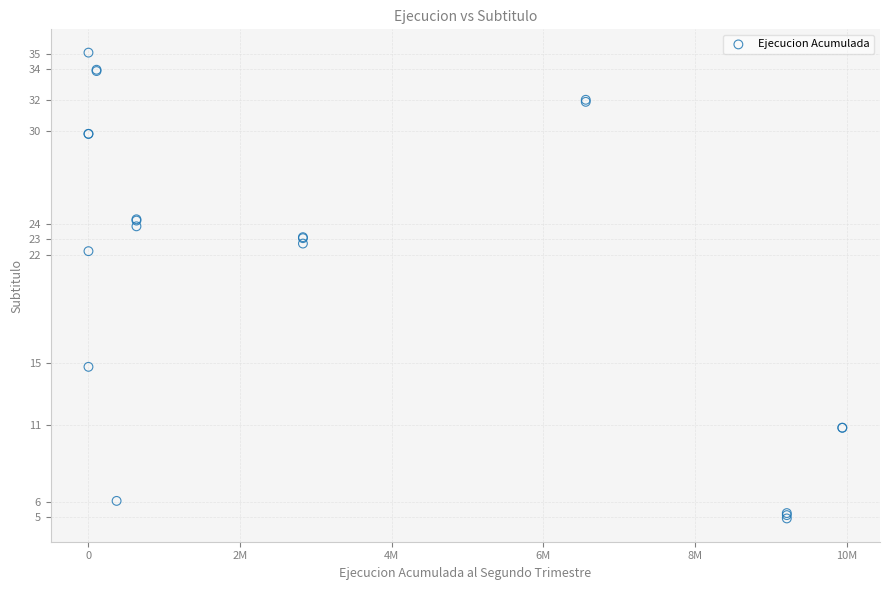

What Y value in the scatter plot is closest to 19?

22.2